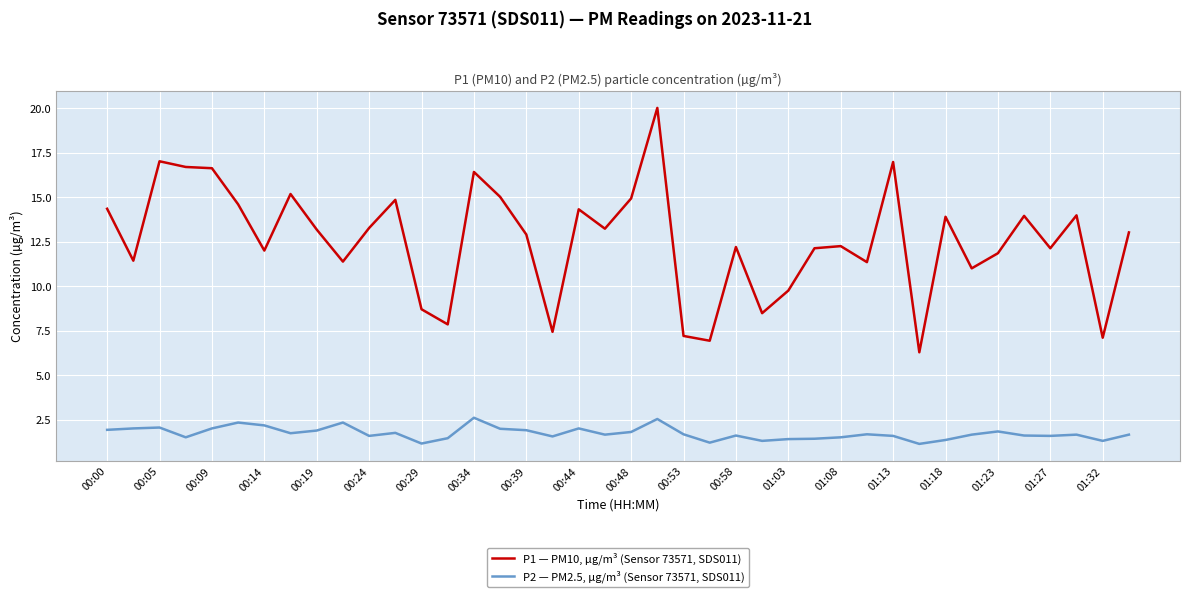

True or false: P1 — PM10, µg/m³ (Sensor 73571, SDS011) and P2 — PM2.5, µg/m³ (Sensor 73571, SDS011) intersect in this chart.

False